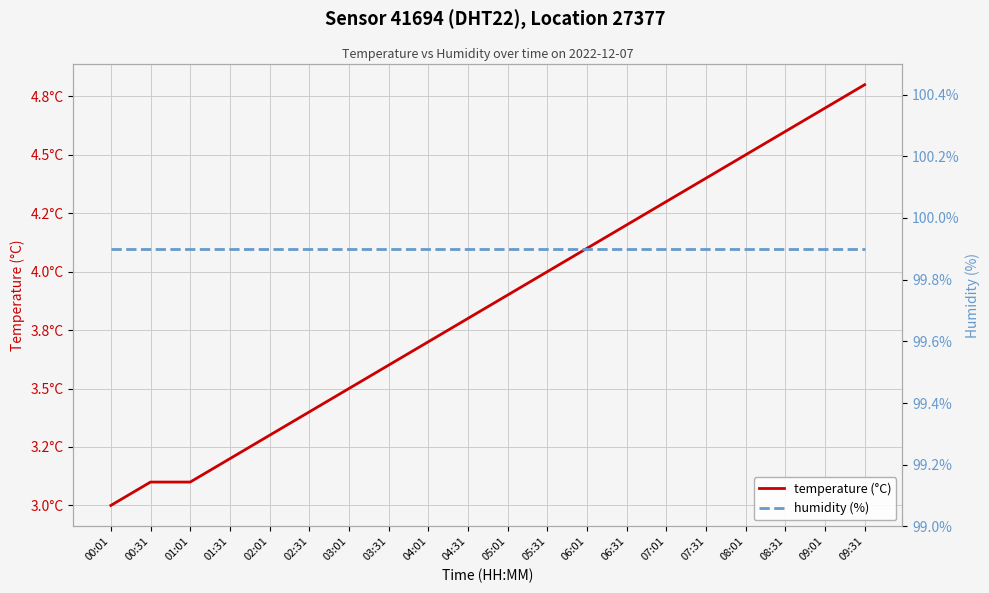

What position from the left is 07:01?

15